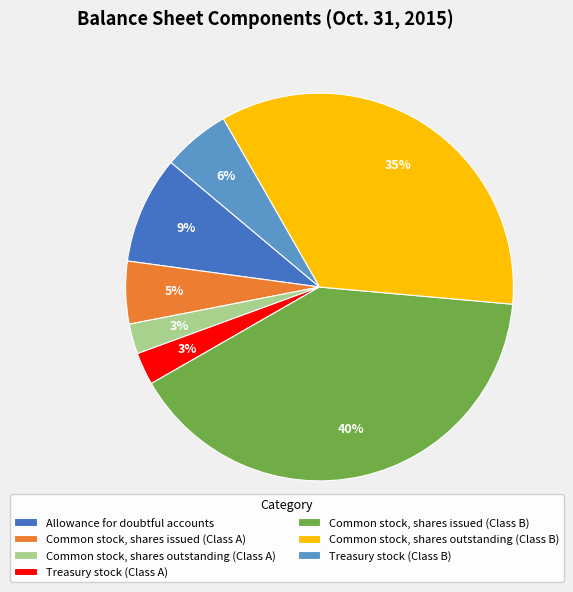

Do Common stock, shares outstanding (Class A) and Common stock, shares issued (Class B) together represent more than half of the pie?

No